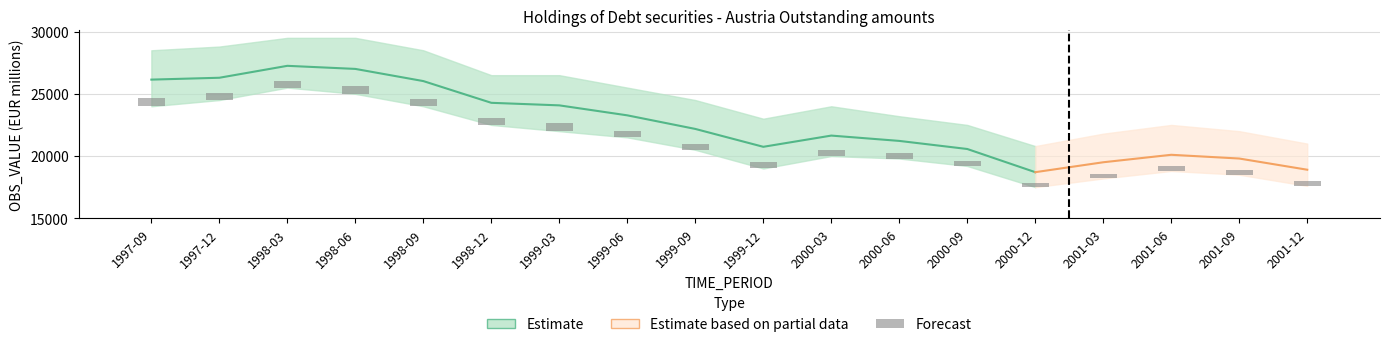

Between 1999-09 and 1998-03, which is larger?

1998-03